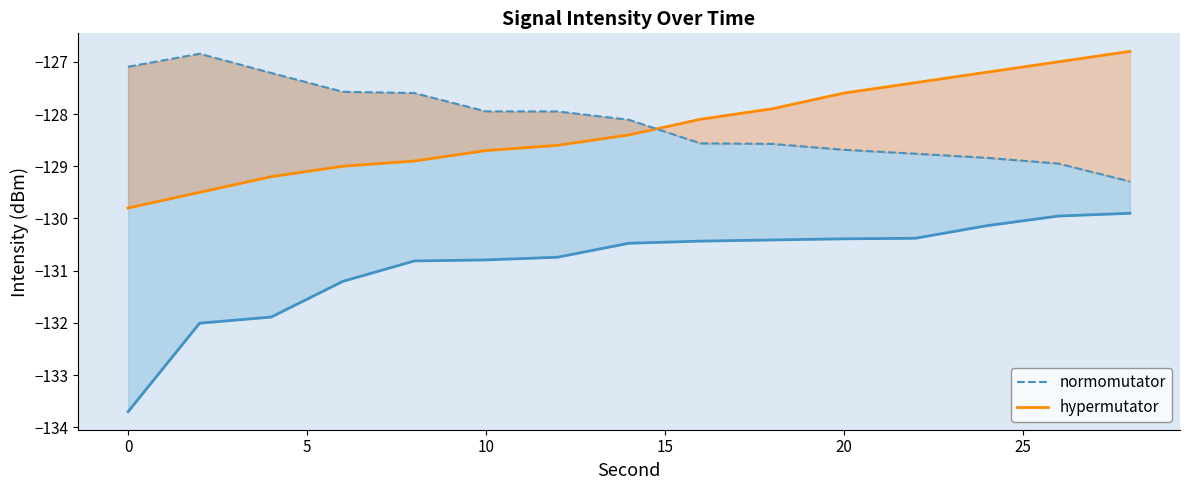

How many lines are shown in the chart?

2